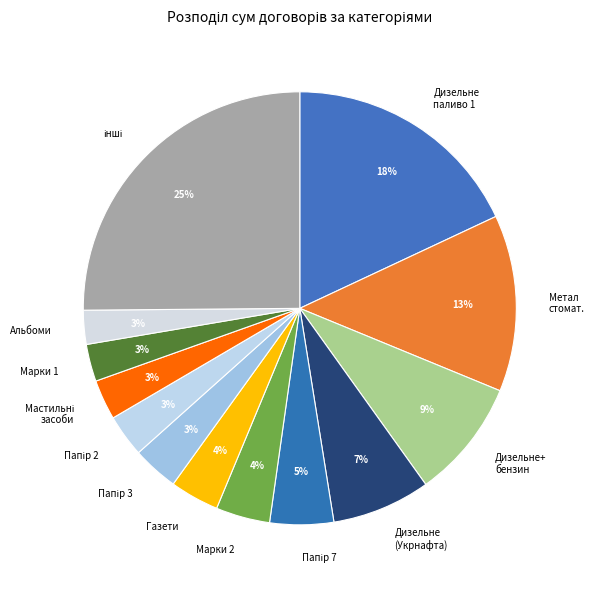

Does any single category account for the majority?

No